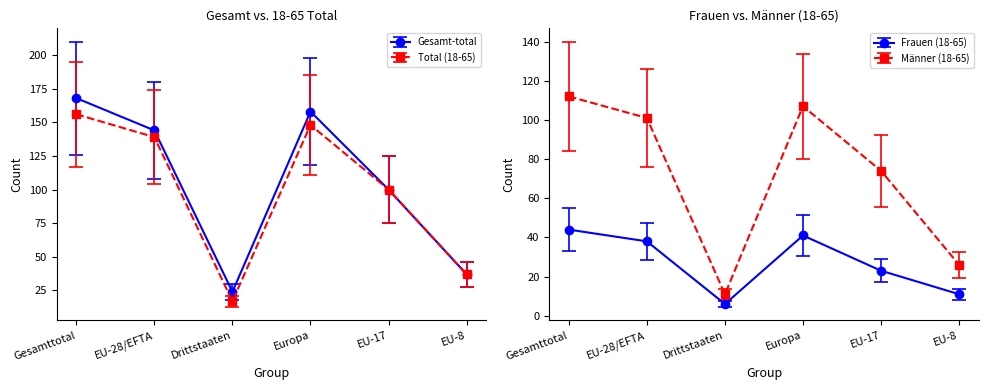

True or false: Total (6-15) has a value of 2 at Drittstaaten.

False